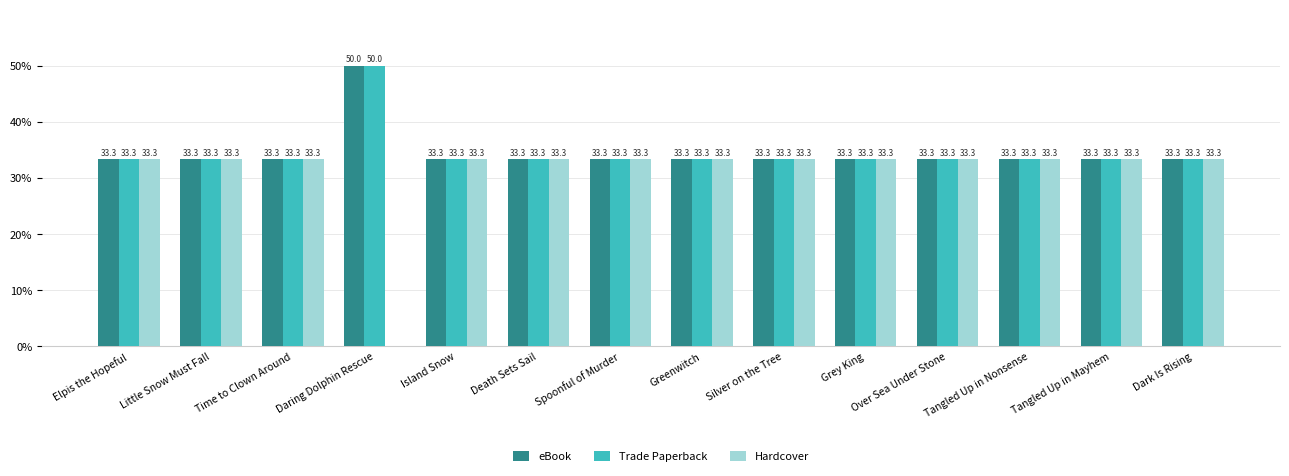

Is the value of Hardcover at Daring Dolphin Rescue greater than the value of Trade Paperback at Island Snow?

No